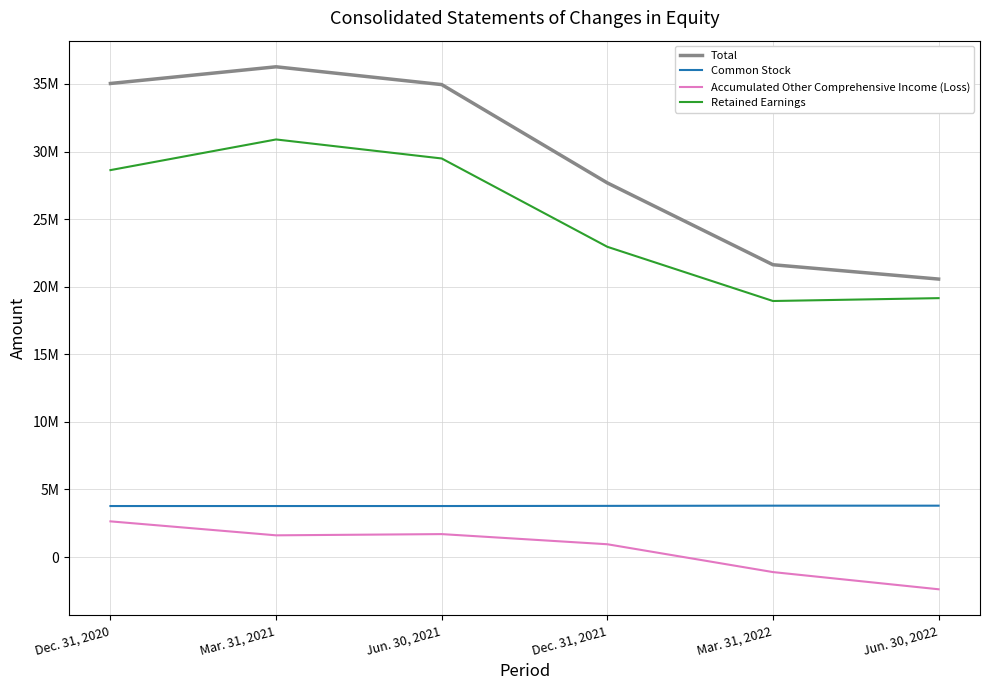

Does the chart have visible grid lines?

Yes